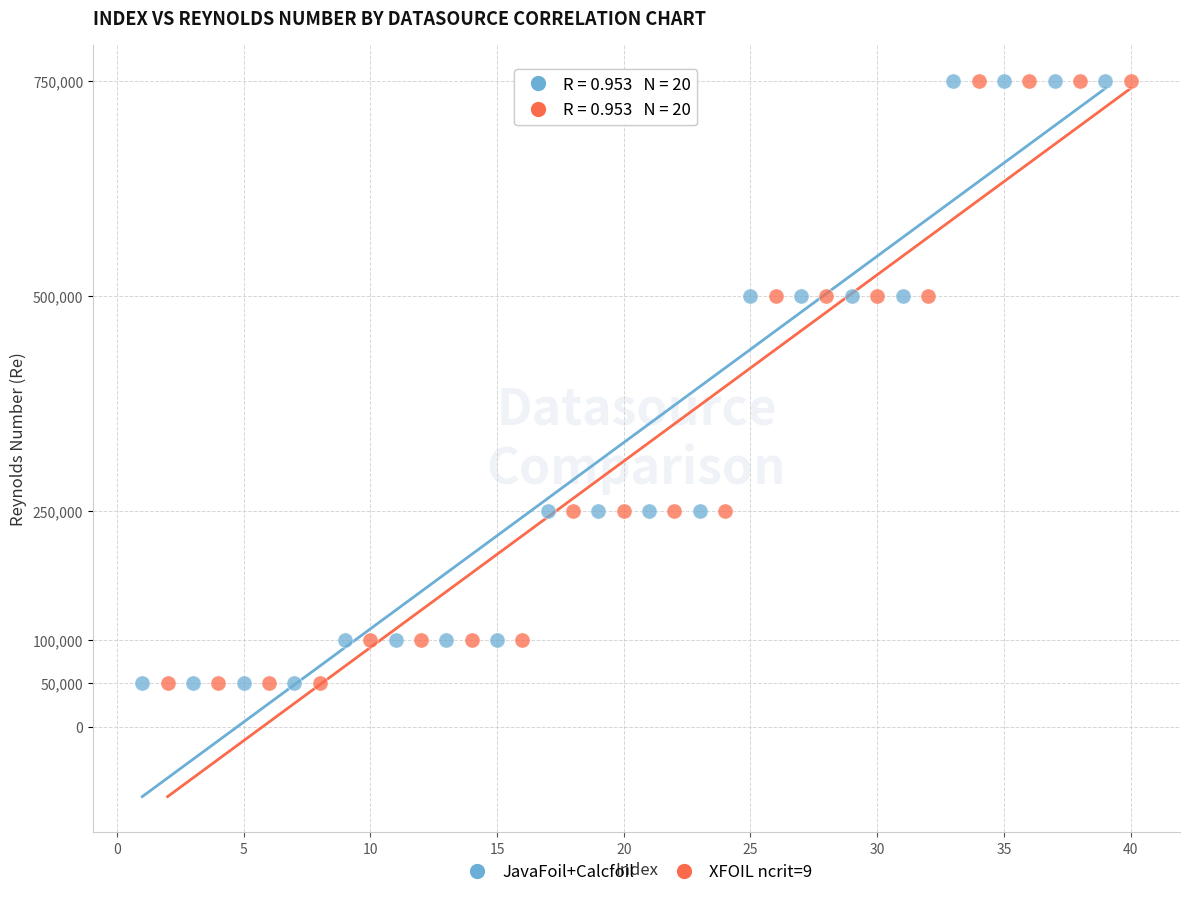

What are all the series names shown in the legend?

JavaFoil+Calcfoil, XFOIL ncrit=9